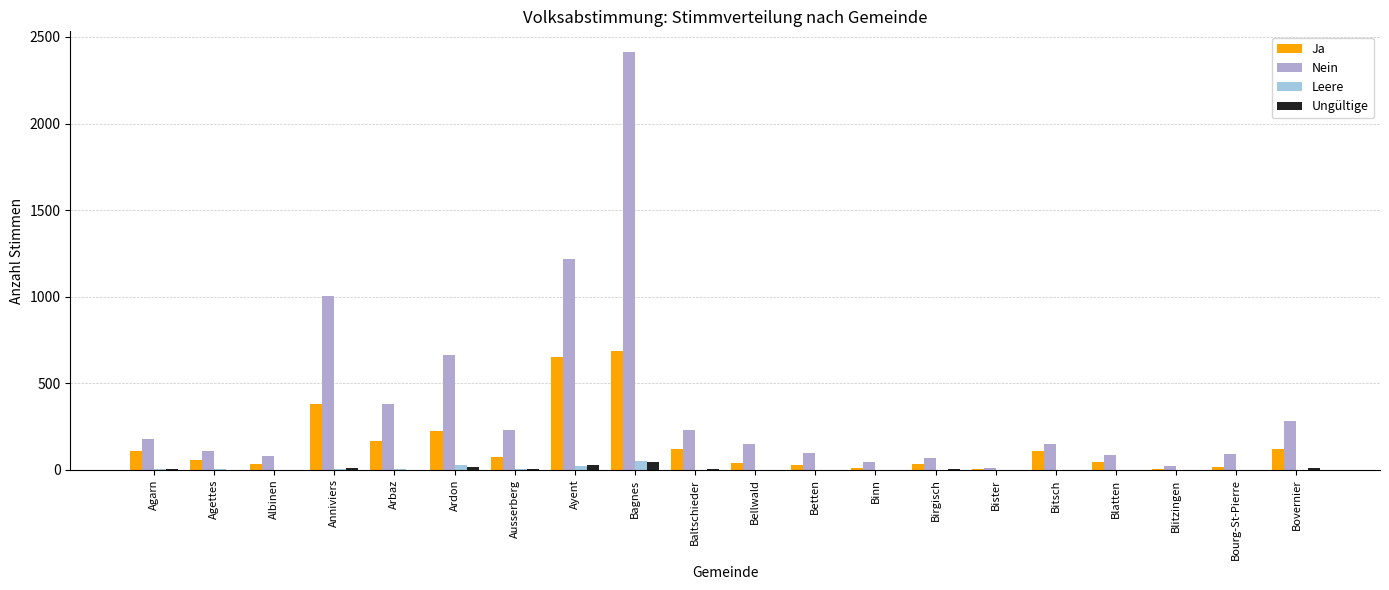

What is the label of the 19th bar from the right?

Agettes